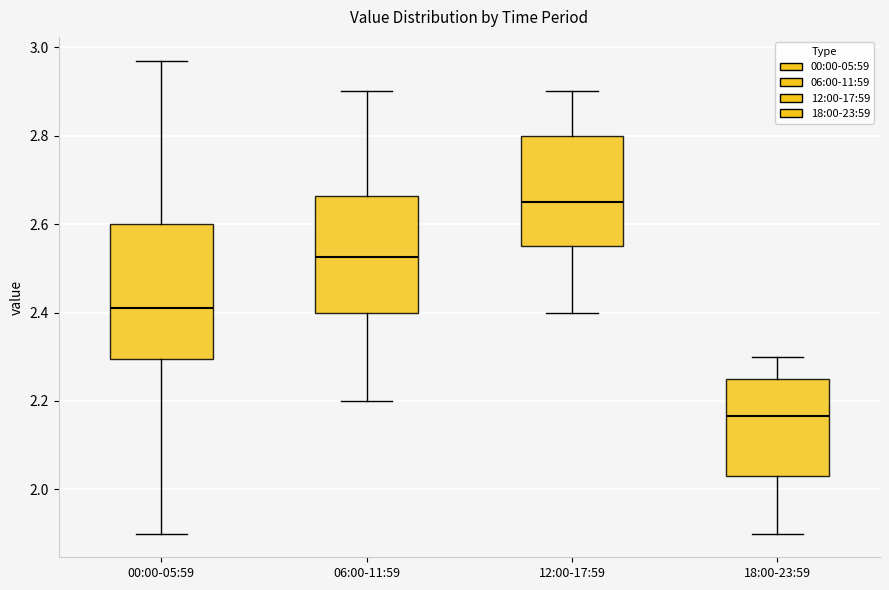

Which box has the highest median line?

12:00-17:59